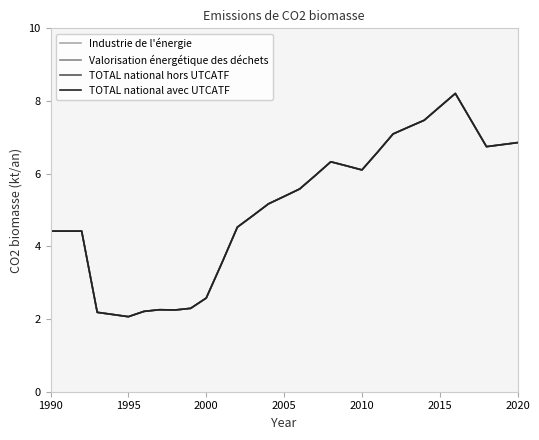

Does the chart display data point markers on the line(s)?

No